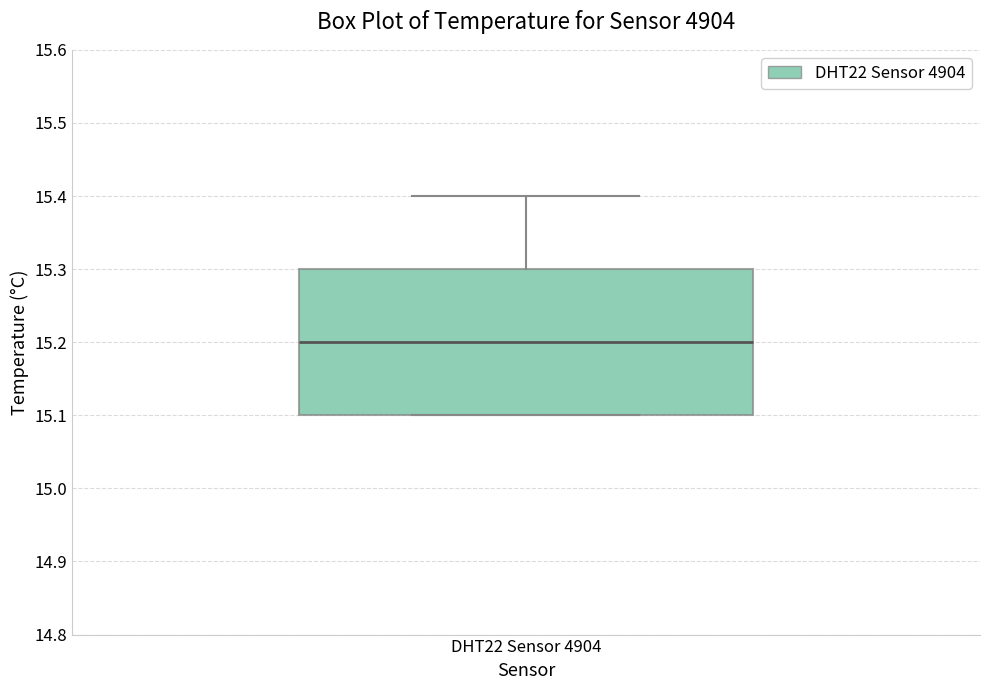

Where is the upper edge of the box for DHT22 Sensor 4904 on the y-axis? The values are not printed on the chart, so give them approximately, as read against the axis.

15.3